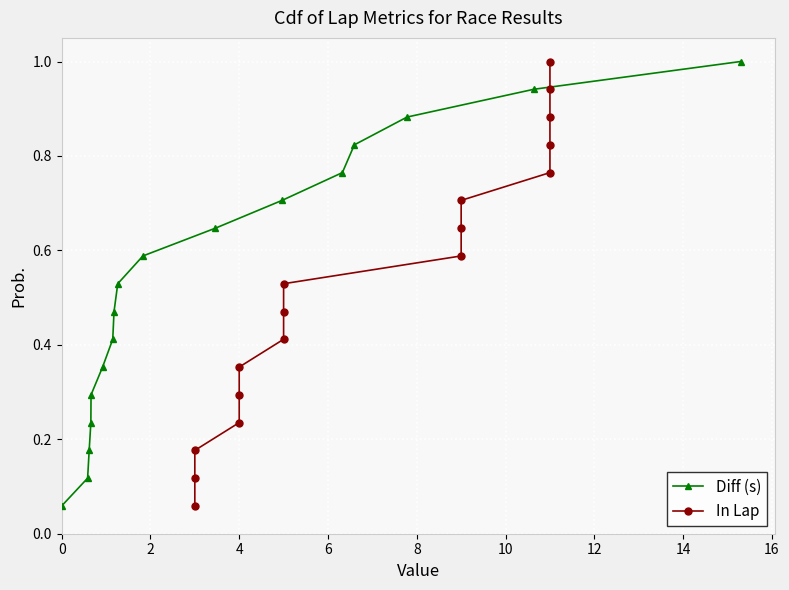

What is the highest value of the Diff (s) series?

1.0